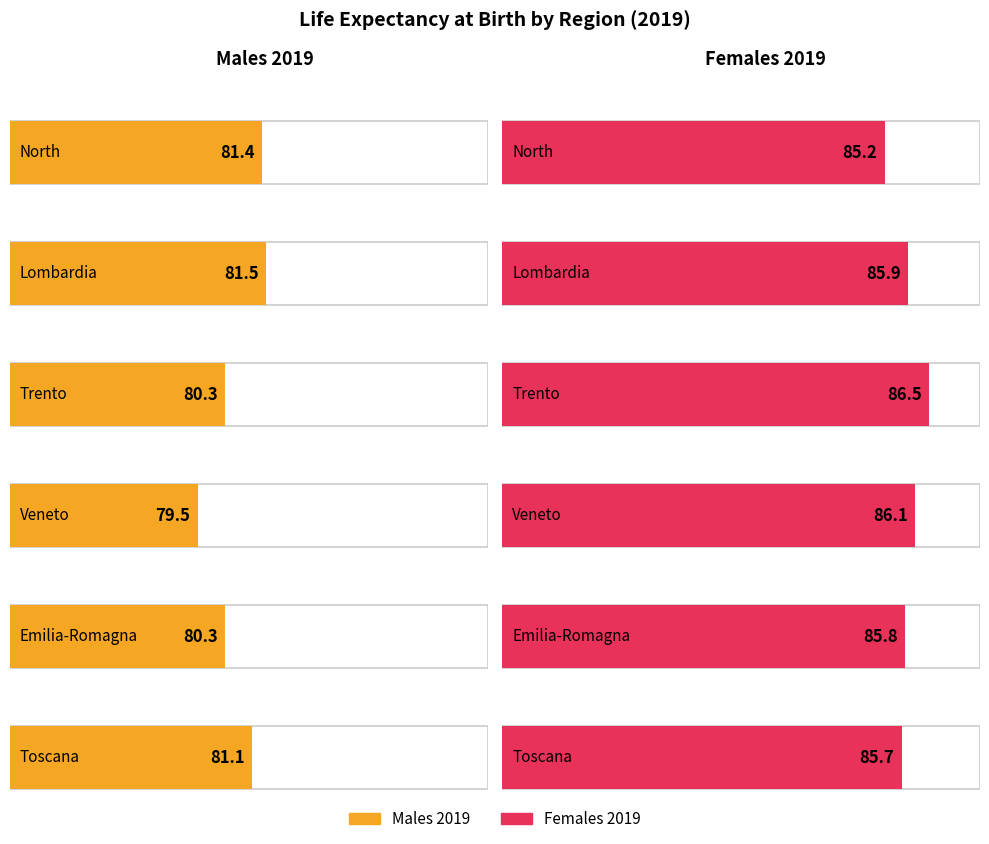

Which category has the highest value across all series?

Trento